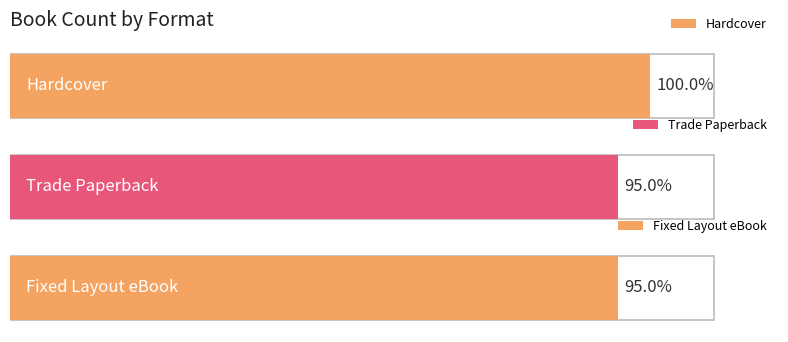

What position from the left is Trade Paperback?

2